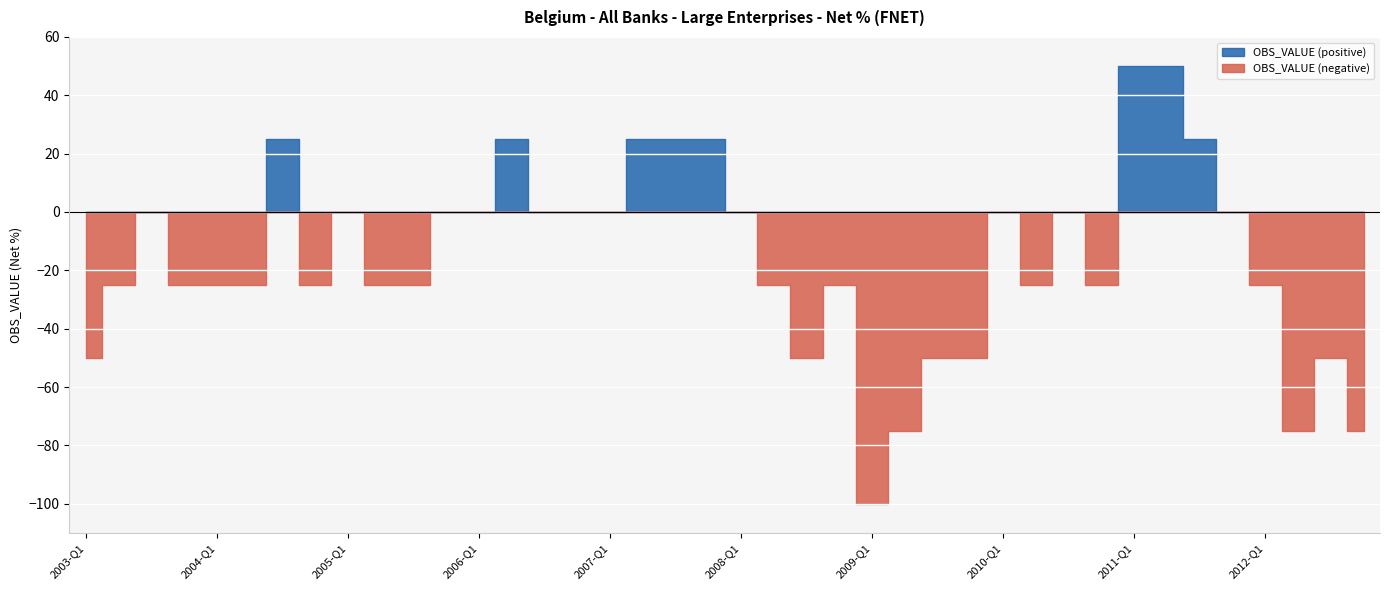

What is the sum of all values?

-625